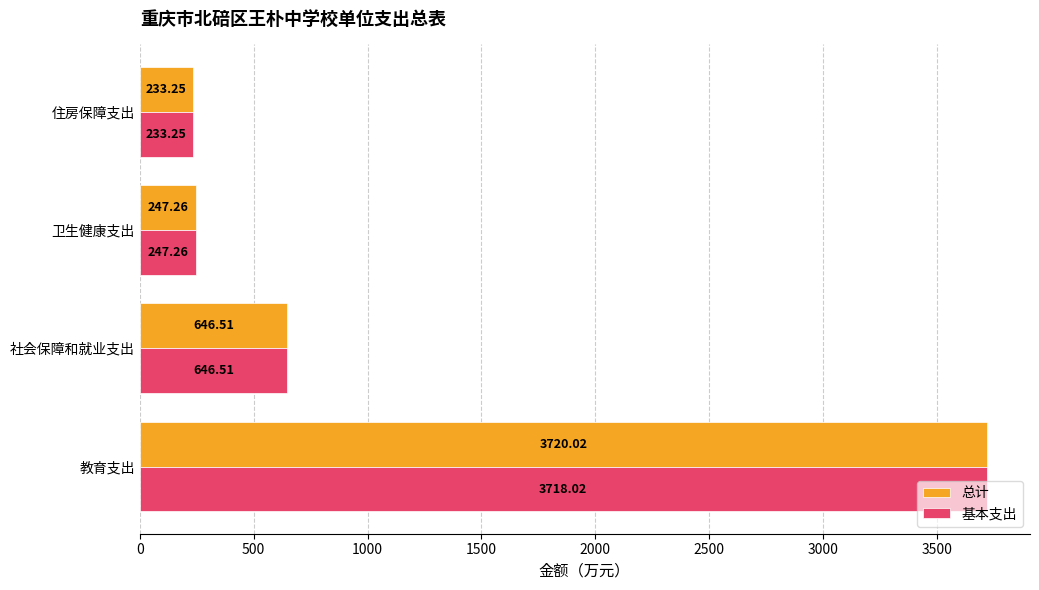

Where is 总计 nearest to the value 1976?

社会保障和就业支出